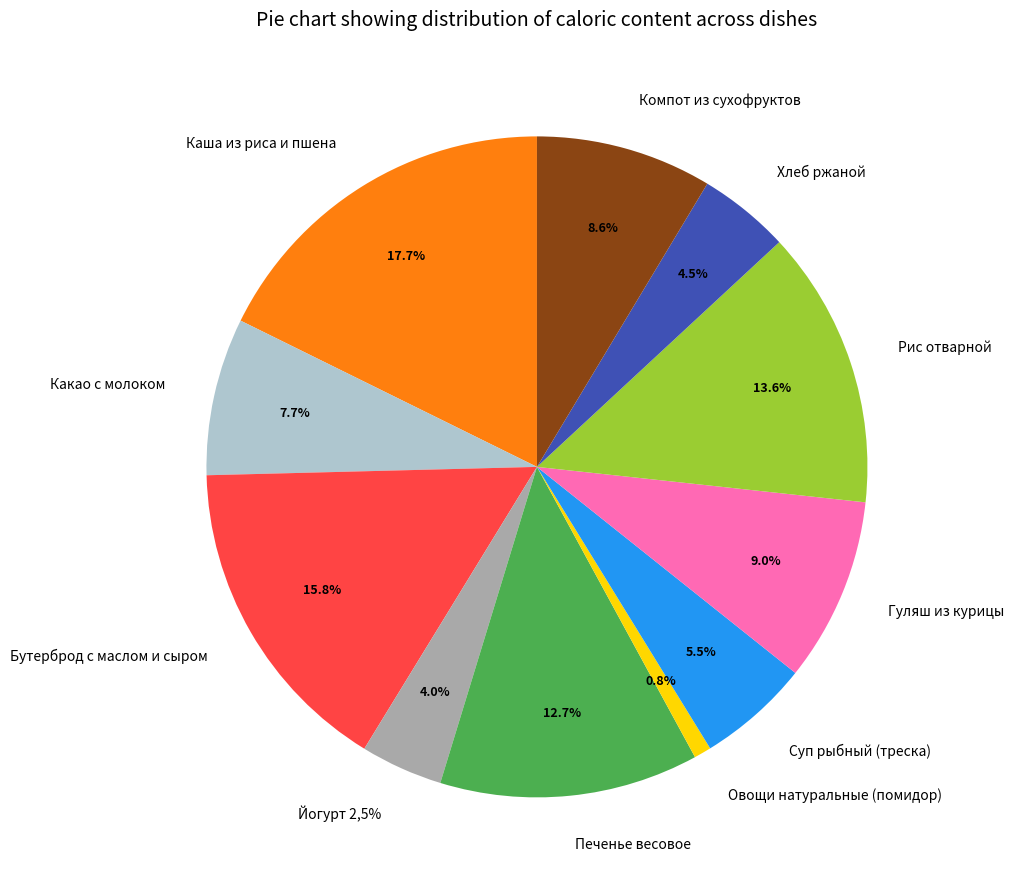

To the nearest percent, what portion does Компот из сухофруктов represent?

9%